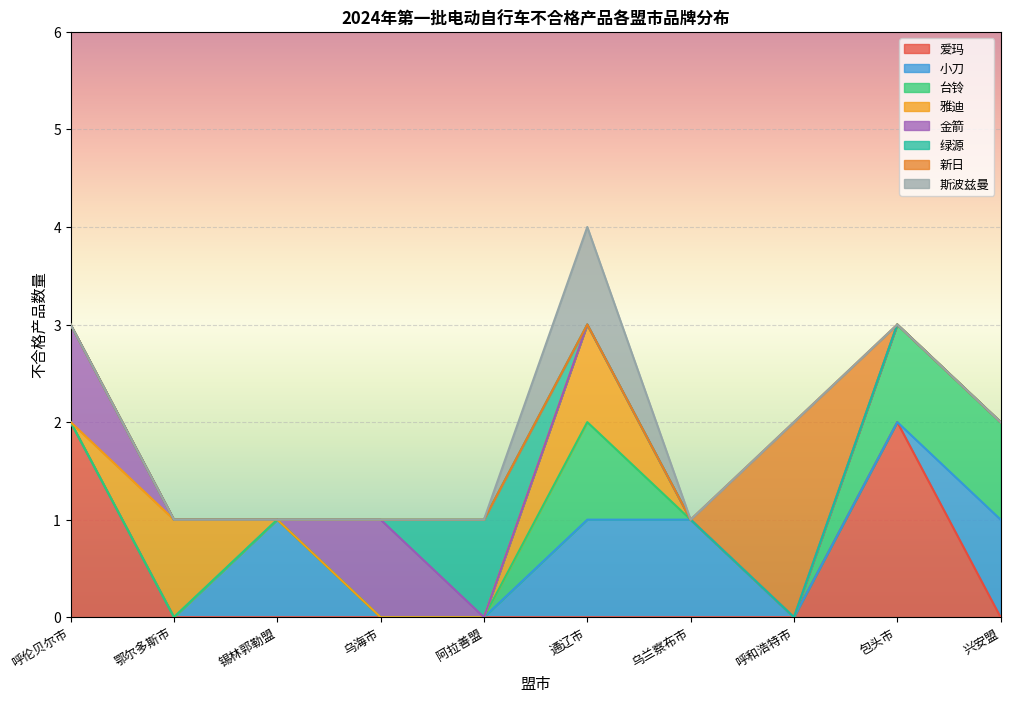

True or false: 雅迪 and 其他 cross at least once.

False